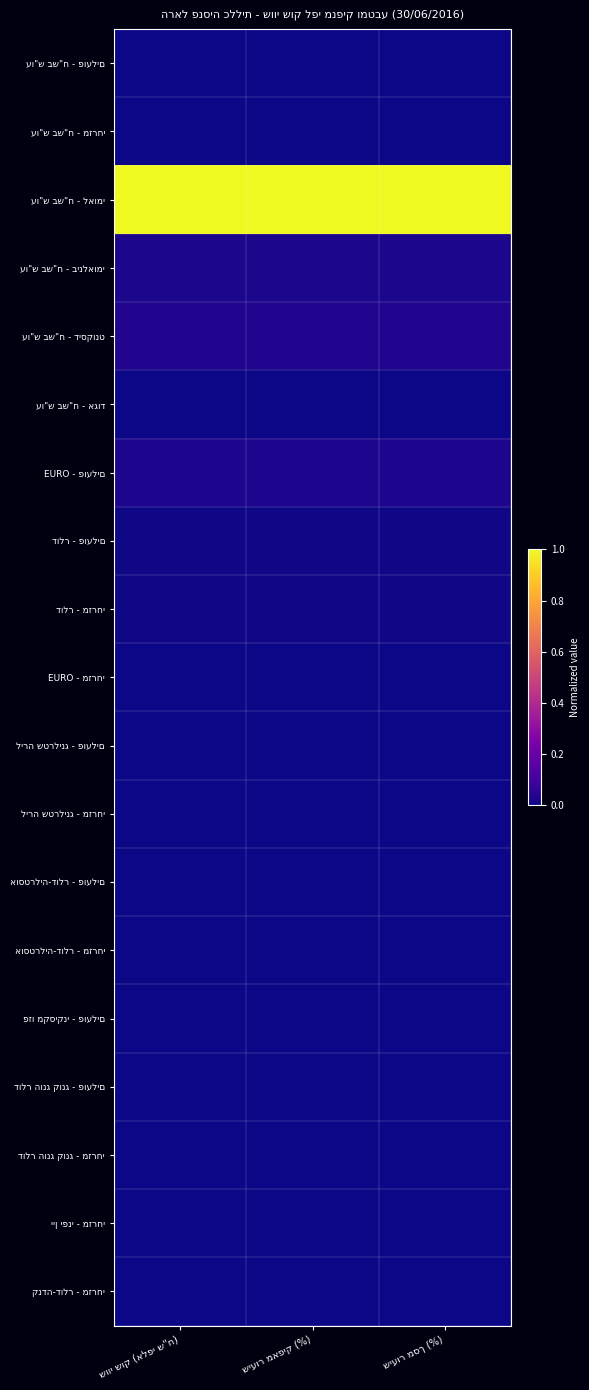

The value of עו"ש בש"ח - לאומי at שווי שוק (אלפי ש"ח) is 1.3. True or false?

False